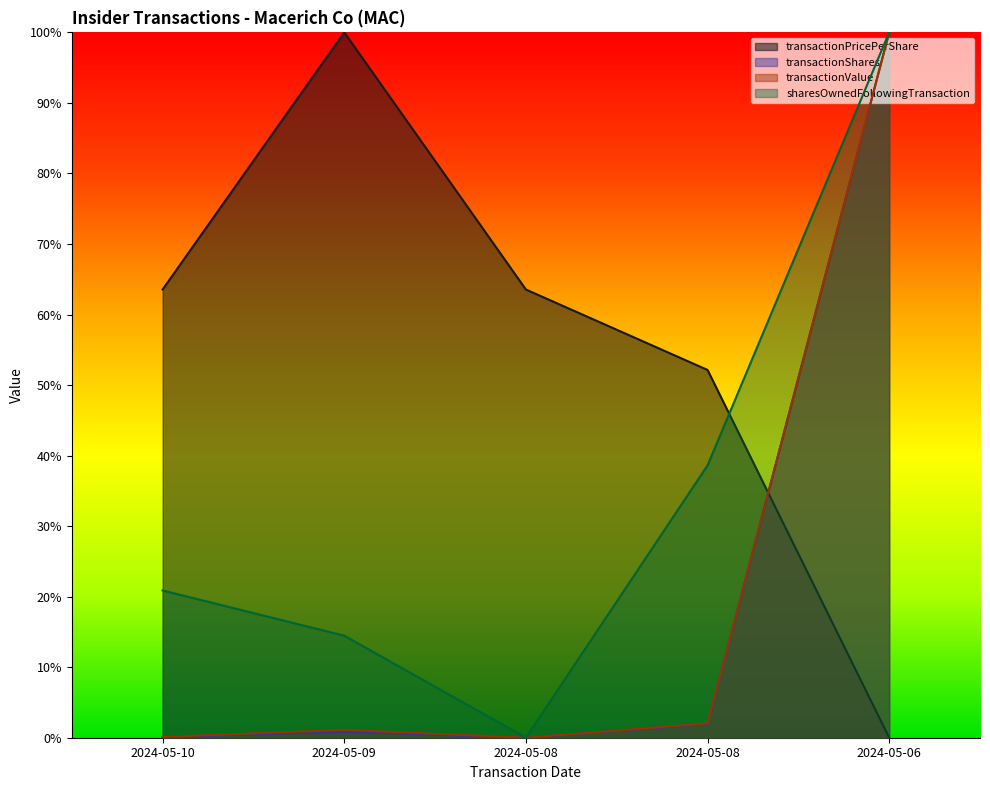

List the labels in order of transactionValue value, smallest first.

2024-05-08, 2024-05-10, 2024-05-09, 2024-05-08, 2024-05-06